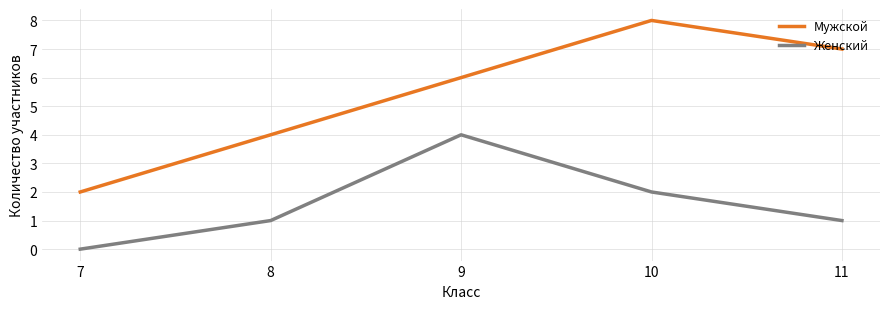

What is the total value across all series at 10?

10